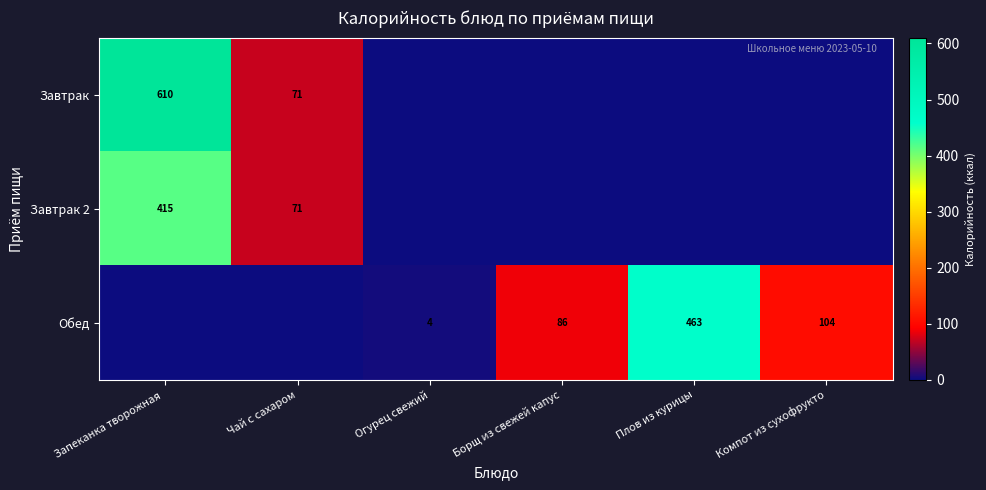

The Обед series shows 1 at Огурец свежий. True or false?

False